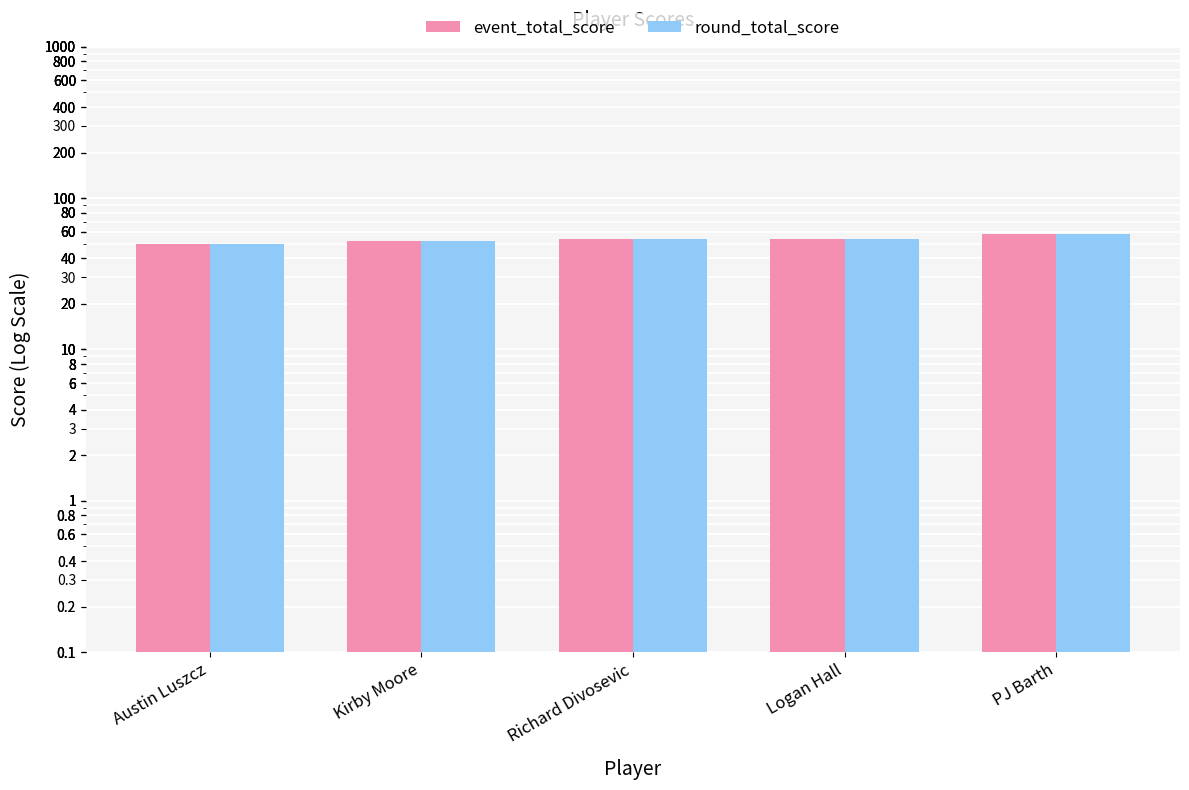

What is the difference between the maximum and minimum values in the round_total_score series?

8